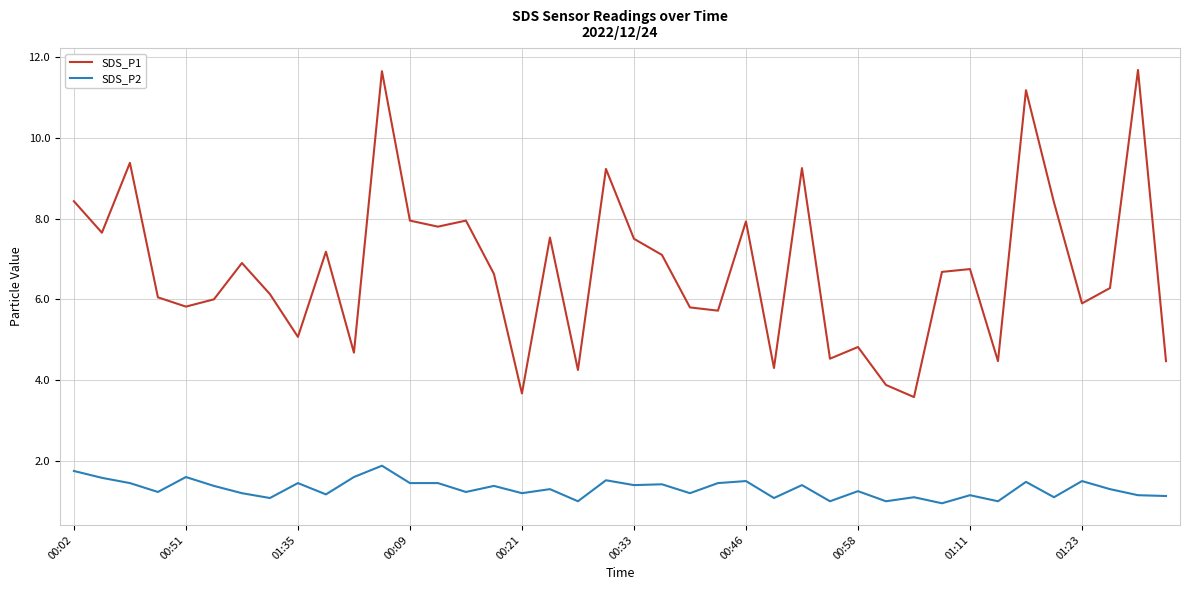

How many categories are shown in the chart?

40